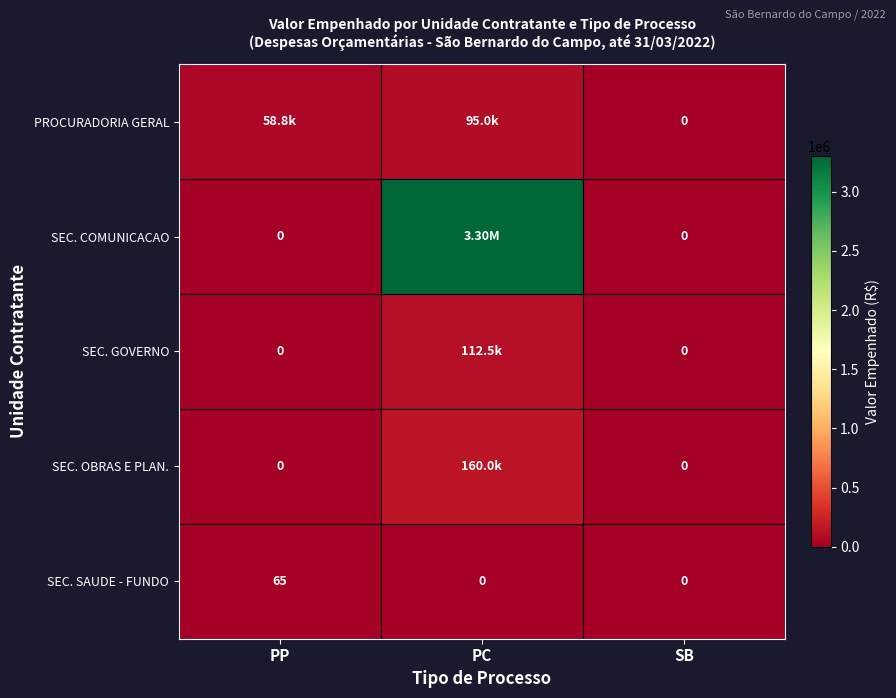

Which label corresponds to the largest value in the chart?

PC